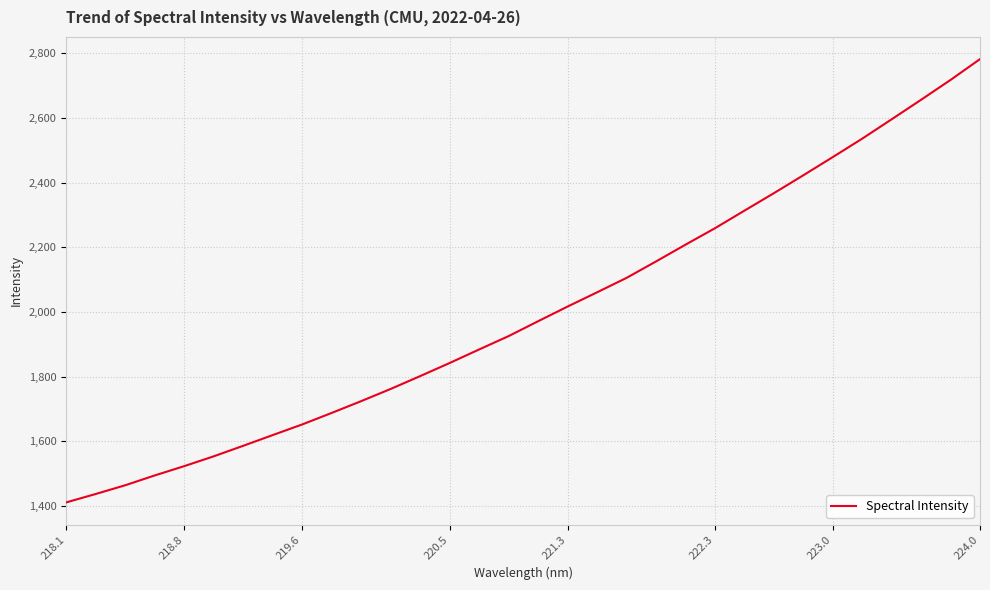

What is the difference between the maximum and minimum values?

1370.9